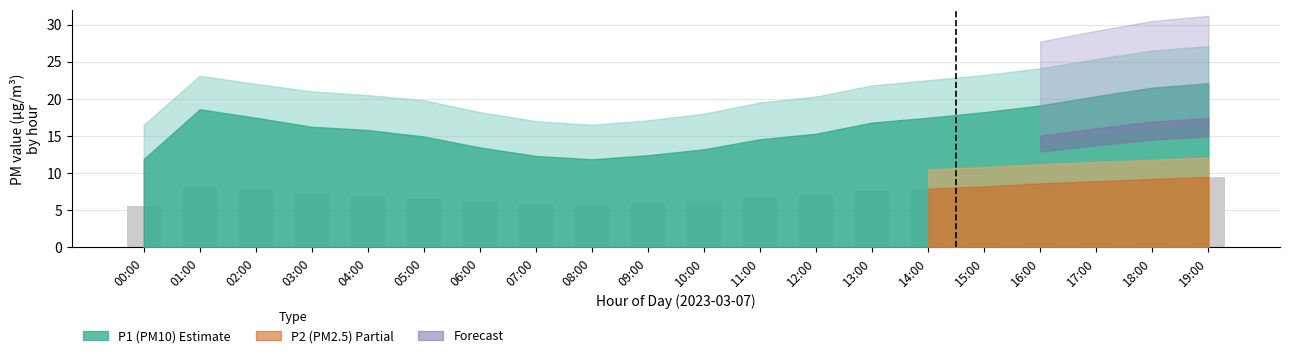

What is the value of the 18th bar from the left?

8.9